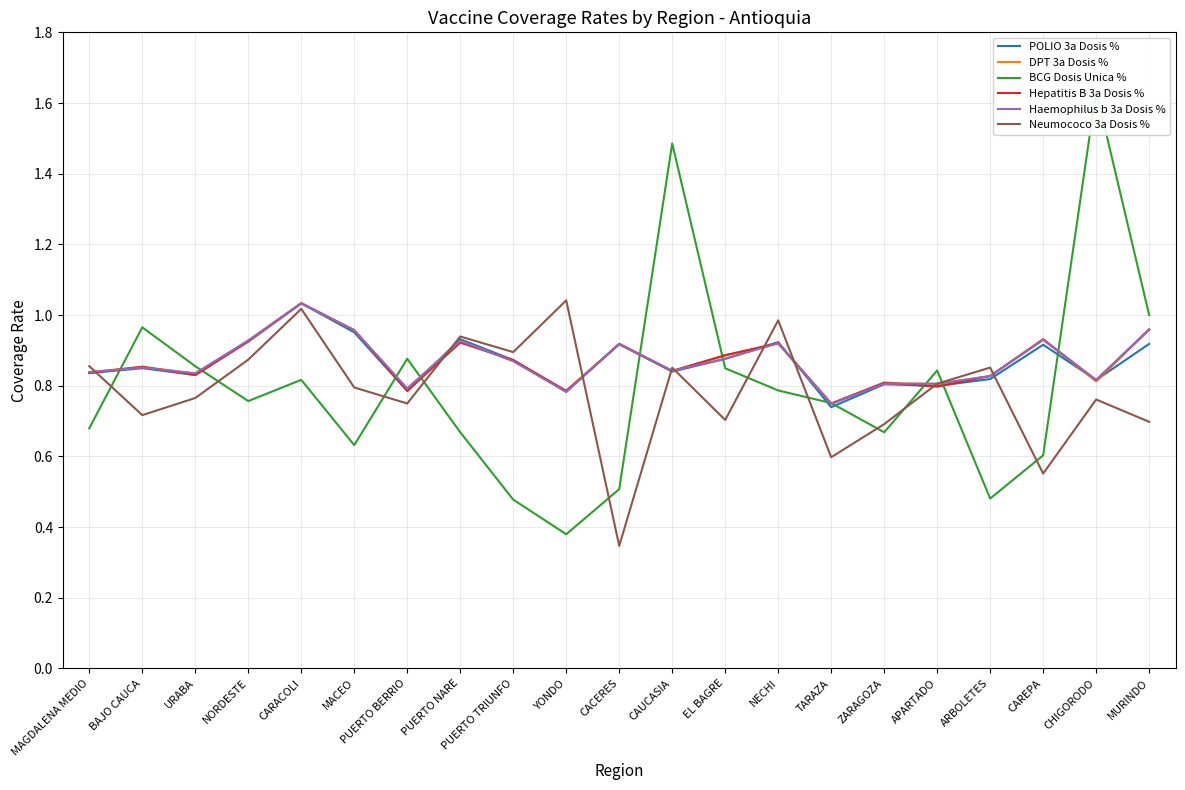

Rank the categories by Neumococo 3a Dosis % value from lowest to highest.

CACERES, CAREPA, TARAZA, ZARAGOZA, MURINDO, EL BAGRE, BAJO CAUCA, PUERTO BERRIO, CHIGORODO, URABA, MACEO, APARTADO, CAUCASIA, ARBOLETES, MAGDALENA MEDIO, NORDESTE, PUERTO TRIUNFO, PUERTO NARE, NECHI, CARACOLI, YONDO